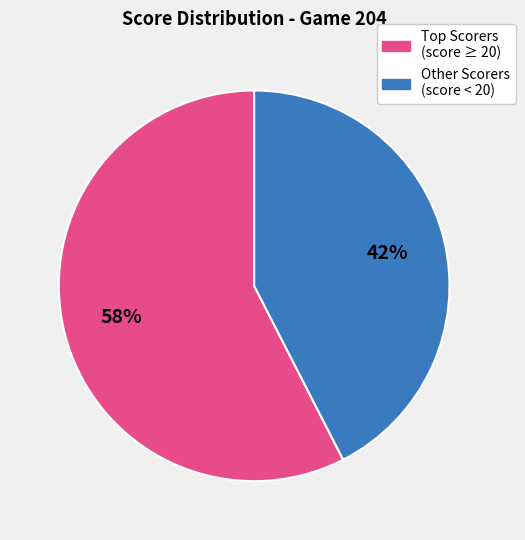

The Other Scorers (score < 20) slice represents 57% of the pie. True or false?

False